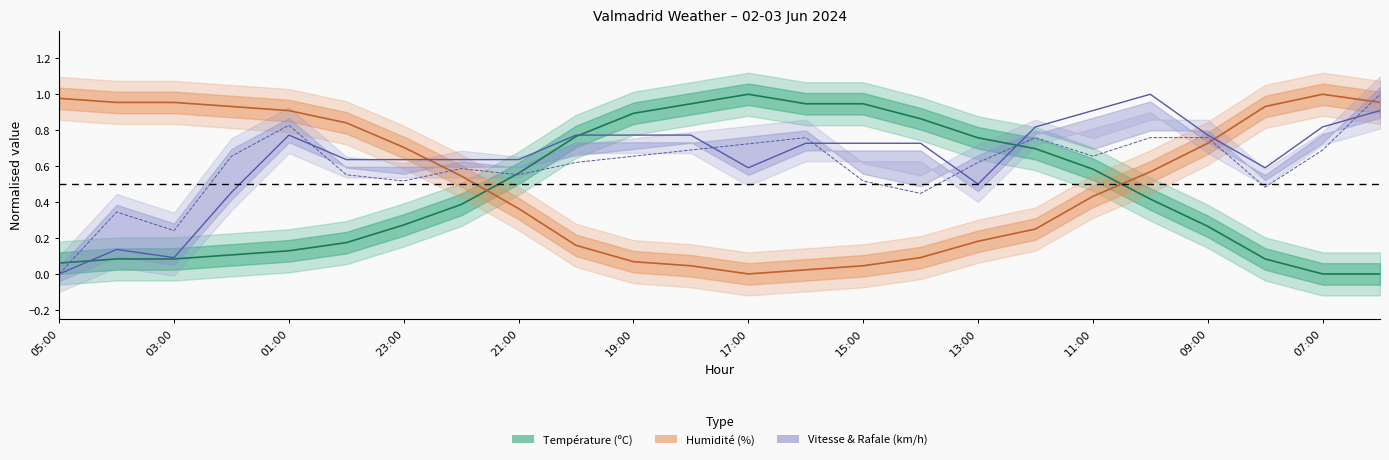

Count the number of data series in this chart.

4